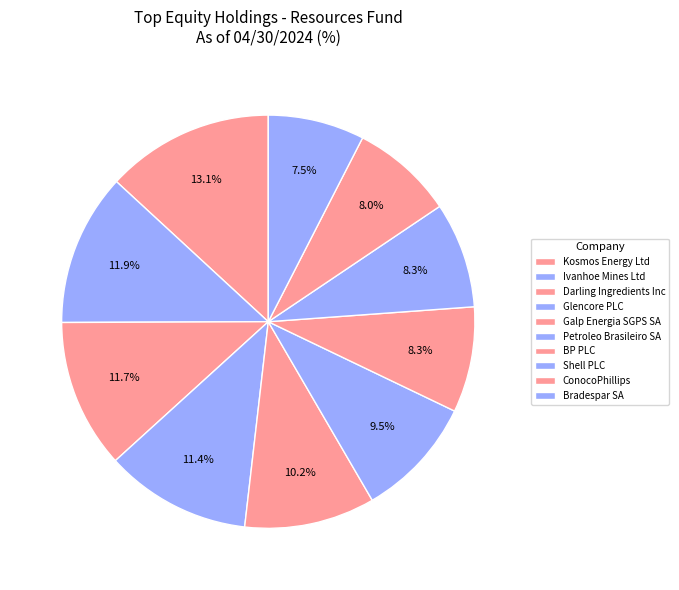

Count the number of slices in the pie.

10